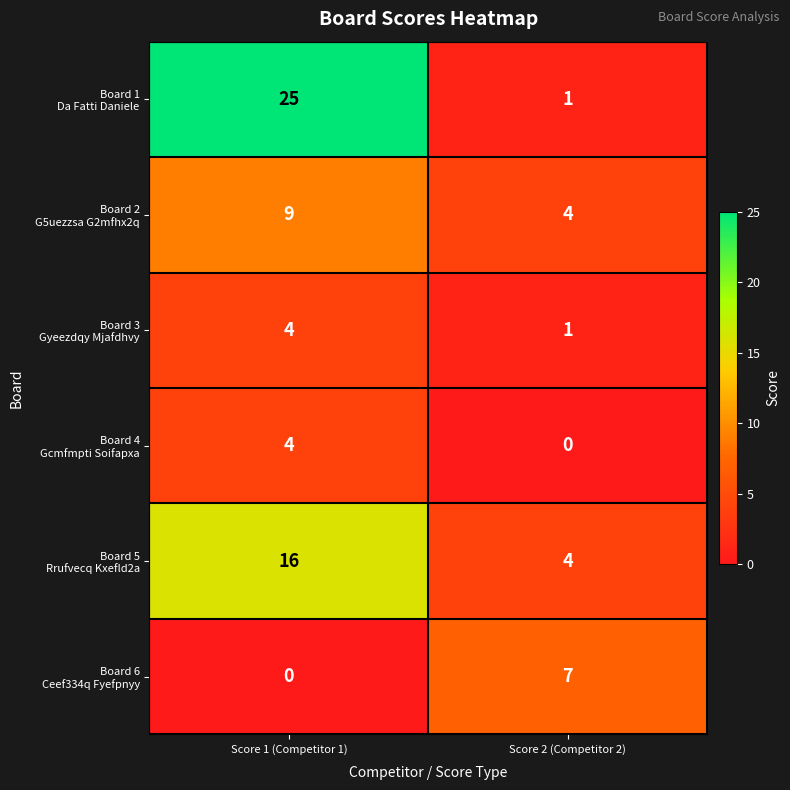

At which category is the sum across all series the highest?

Score 1 (Competitor 1)